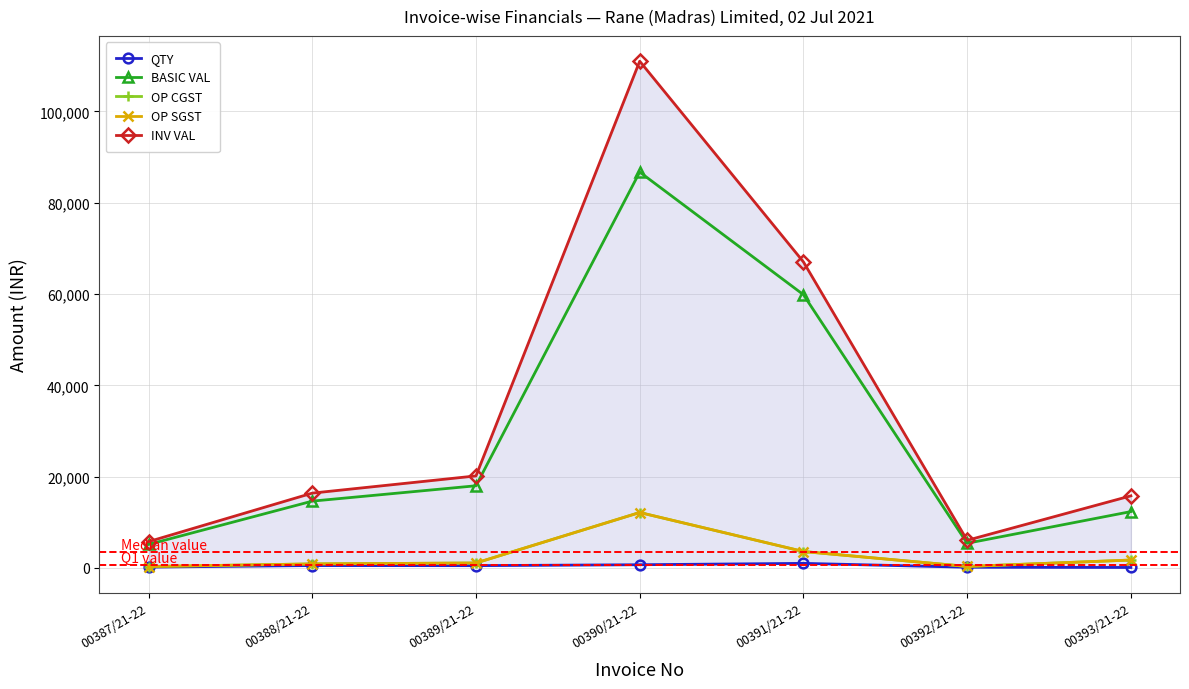

How many categories are shown in the chart?

7